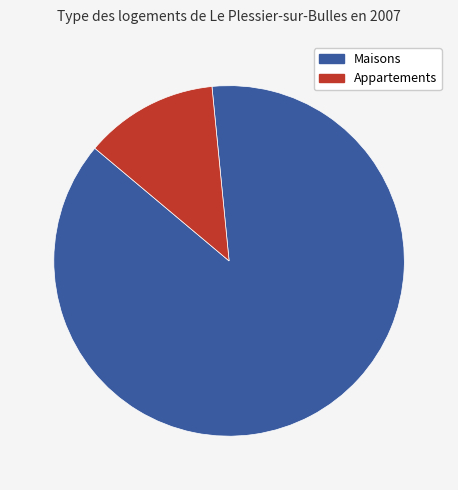

How many slices are in this pie chart?

2